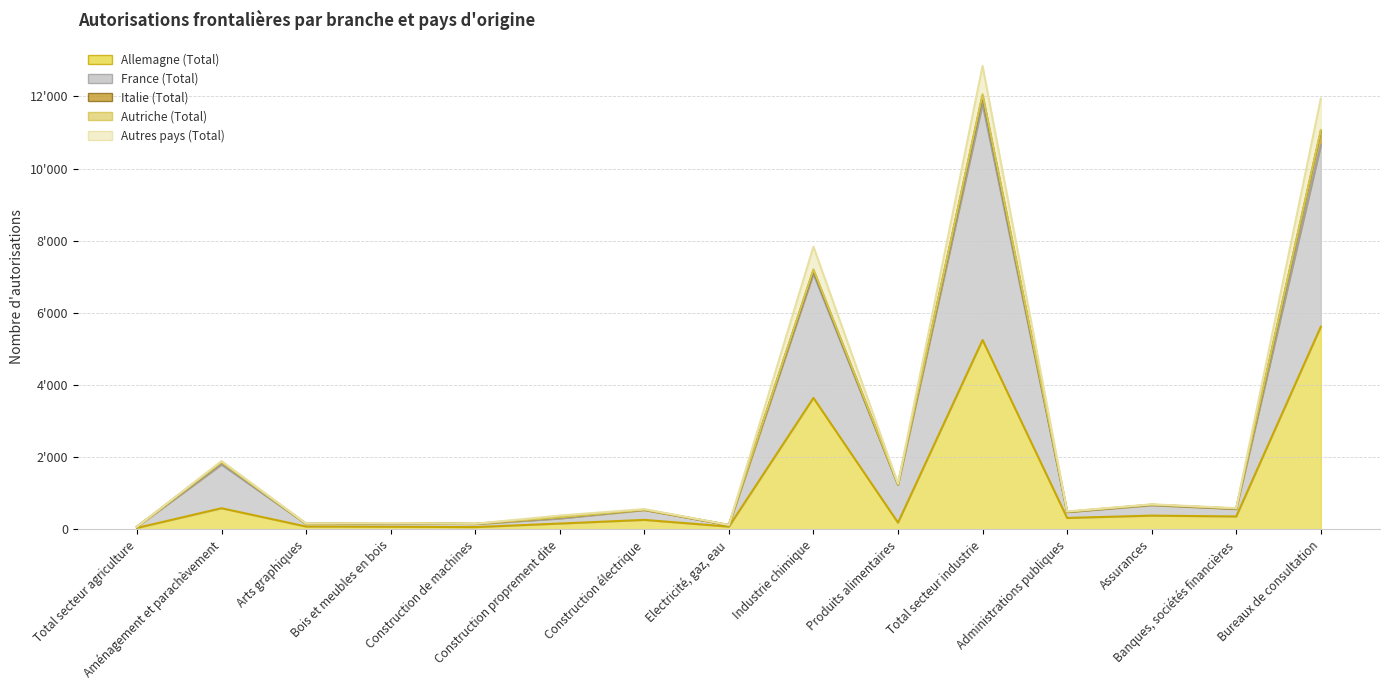

What is the average value of the Allemagne (Total) series?

1140